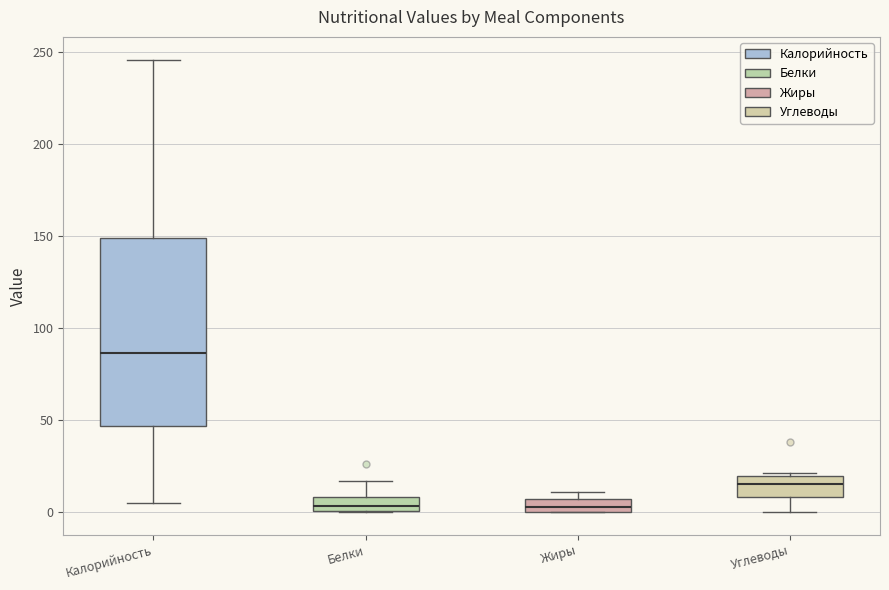

Which box's median line is the highest?

Калорийность